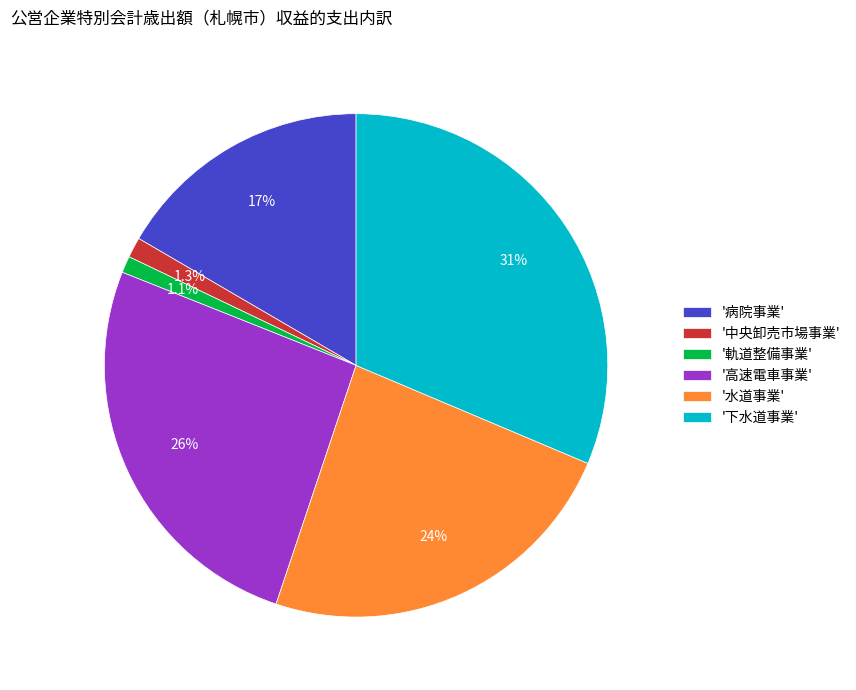

Combined, do '下水道事業' and '軌道整備事業' account for over 50%?

No